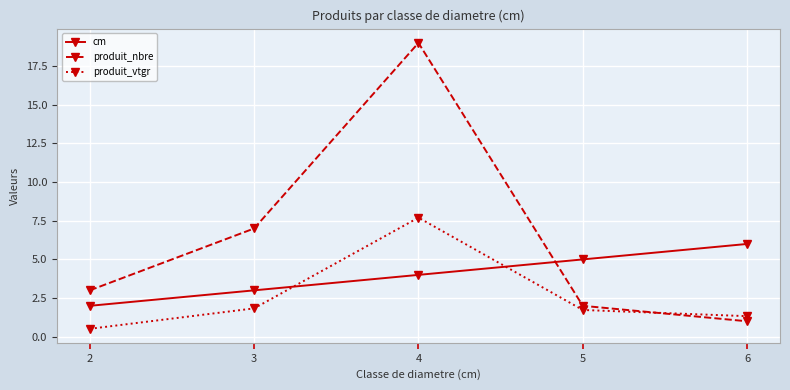

What is the average value of the produit_vtgr series?

2.6